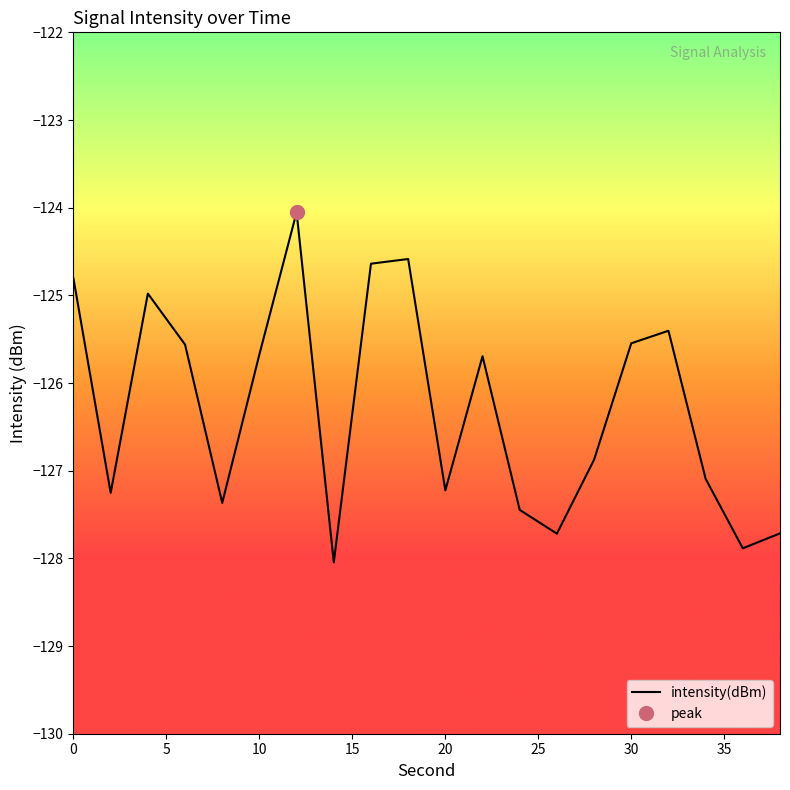

What is the maximum value for intensity(dBm)?

-124.1